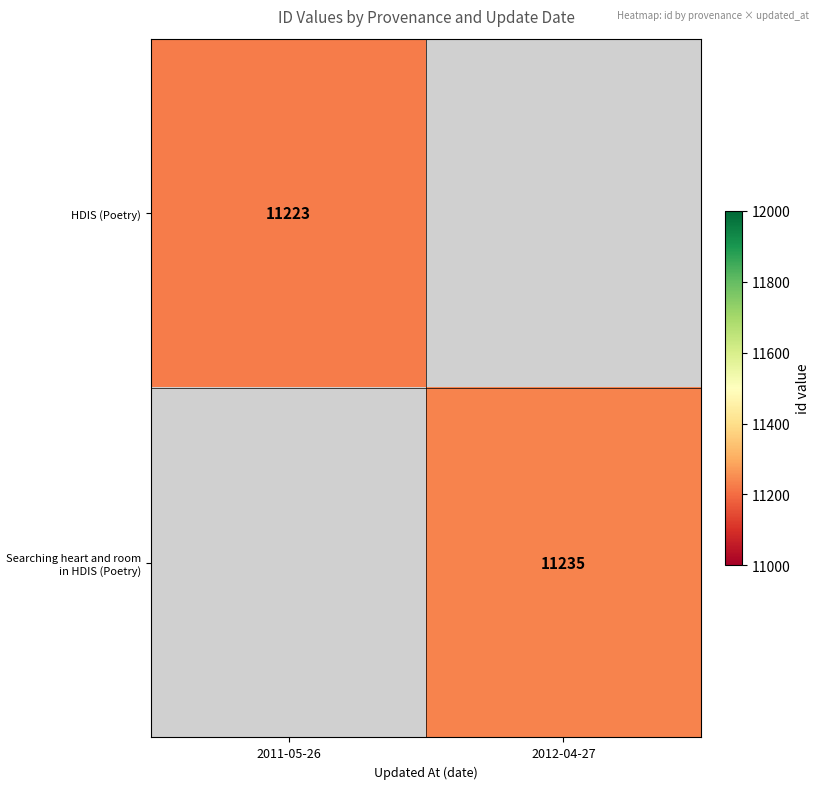

How many data points does each series have?

2